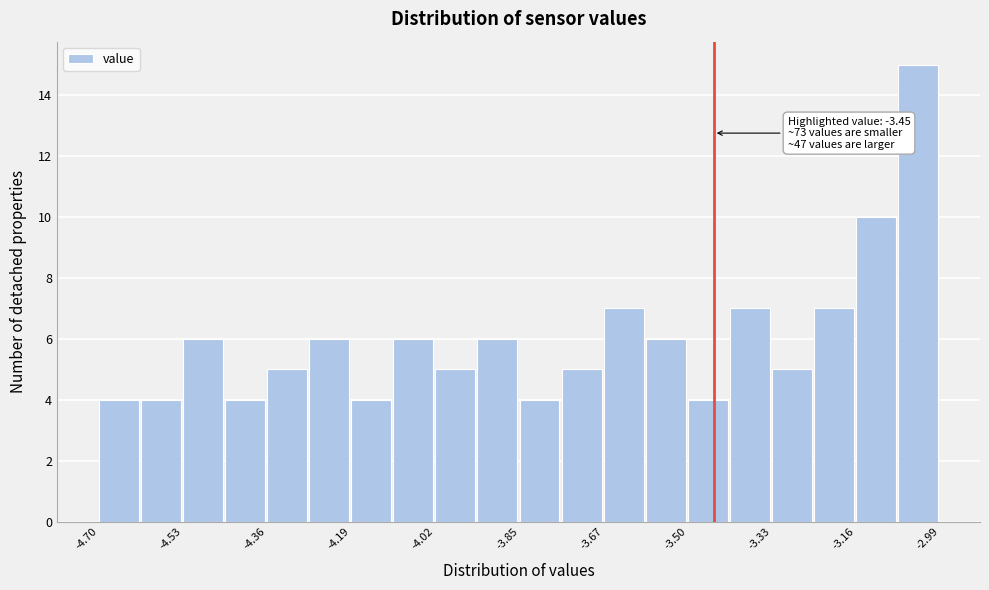

Which range on the x-axis has the tallest bar?

-3.08 to -2.98